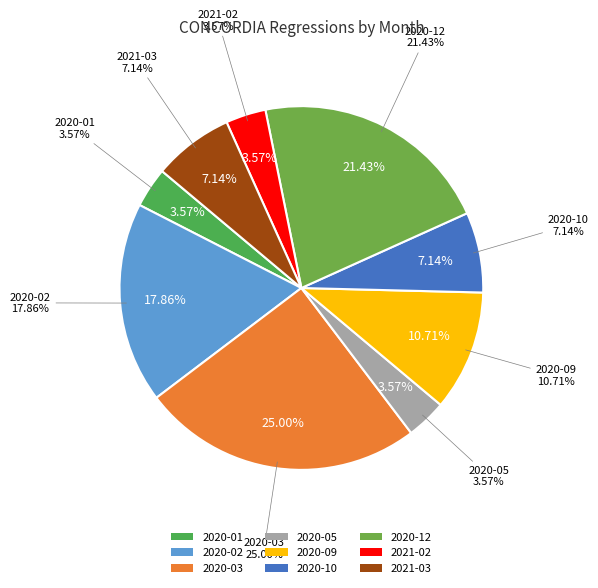

What is the ratio of the value at 2020-09 to the value at 2020-10?

1.5